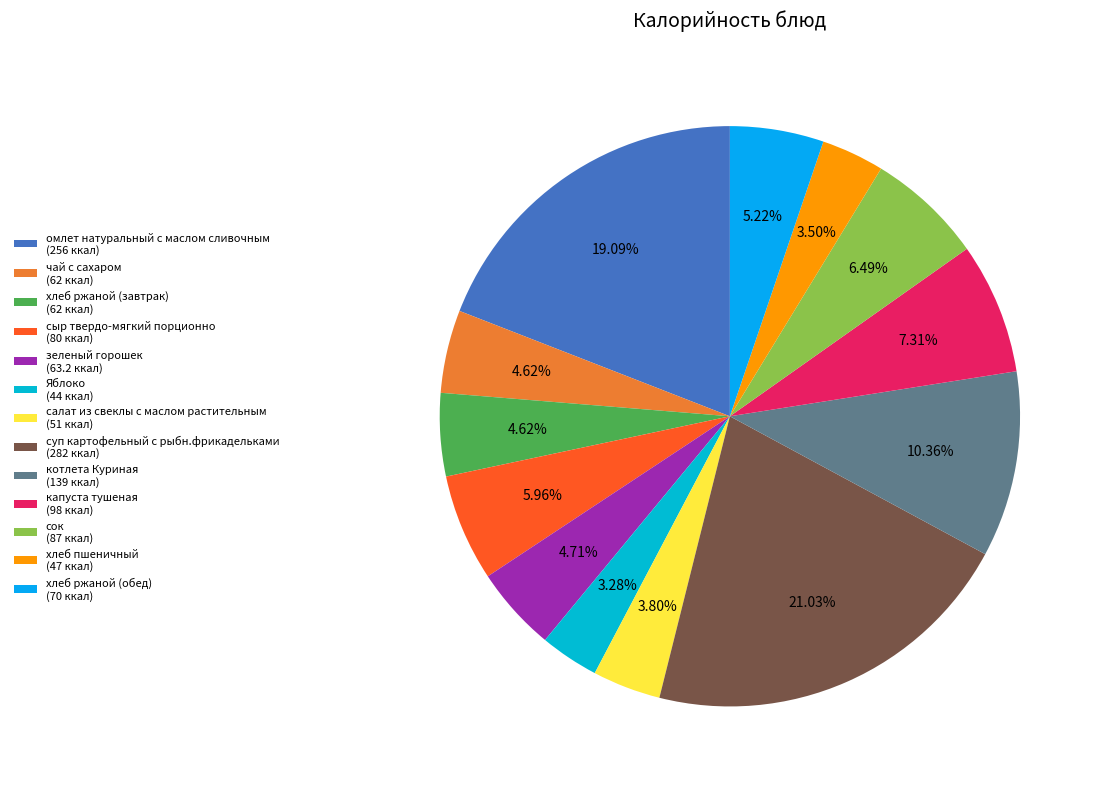

Rank the categories by value from highest to lowest.

суп картофельный с рыбн.фрикадельками, омлет натуральный с маслом сливочным, котлета Куриная, капуста тушеная, сок, сыр твердо-мягкий порционно, хлеб ржаной (обед), зеленый горошек, чай с сахаром, хлеб ржаной (завтрак), салат из свеклы с маслом растительным, хлеб пшеничный, Яблоко